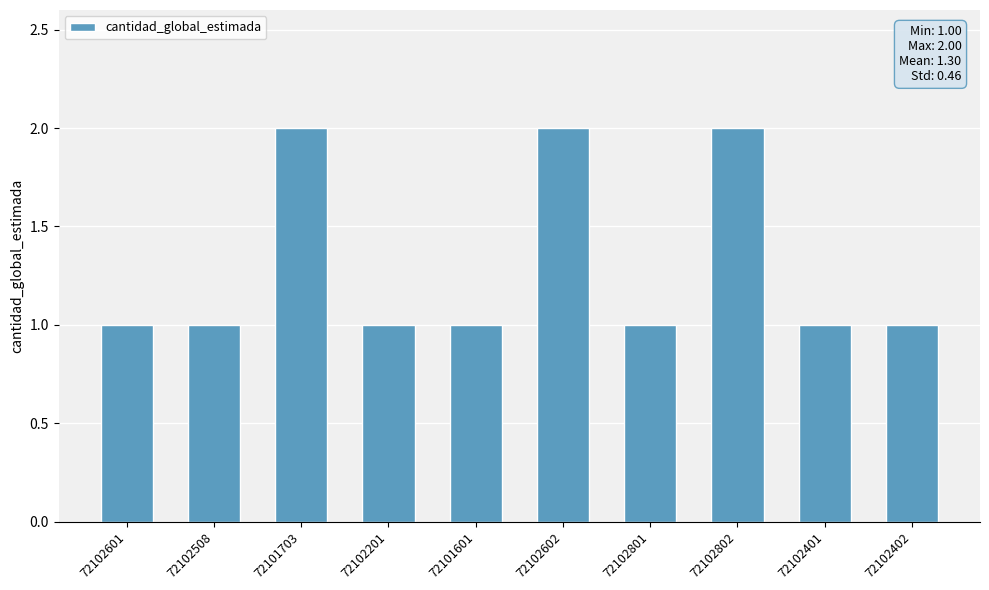

Is it true that the value at 72102802 is 3?

False